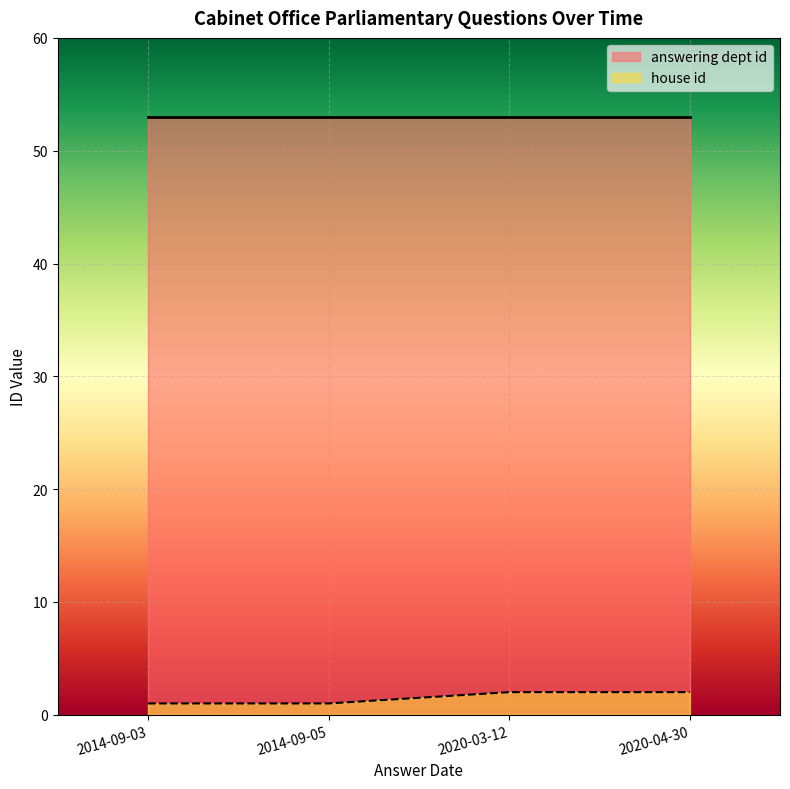

True or false: house id has a value of 2 at 2020-03-12.

True